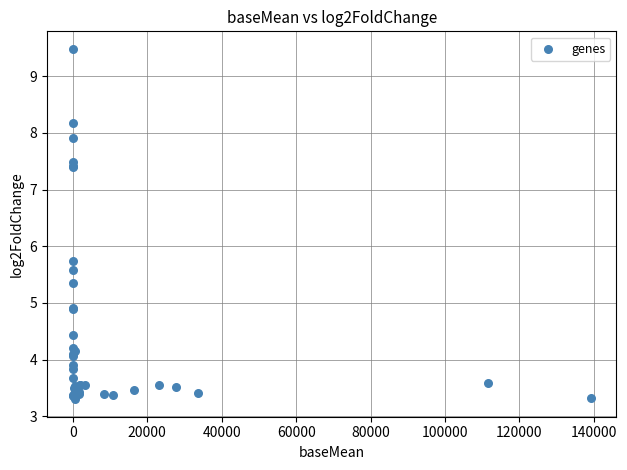

What Y value in the scatter plot is closest to 6?

5.7